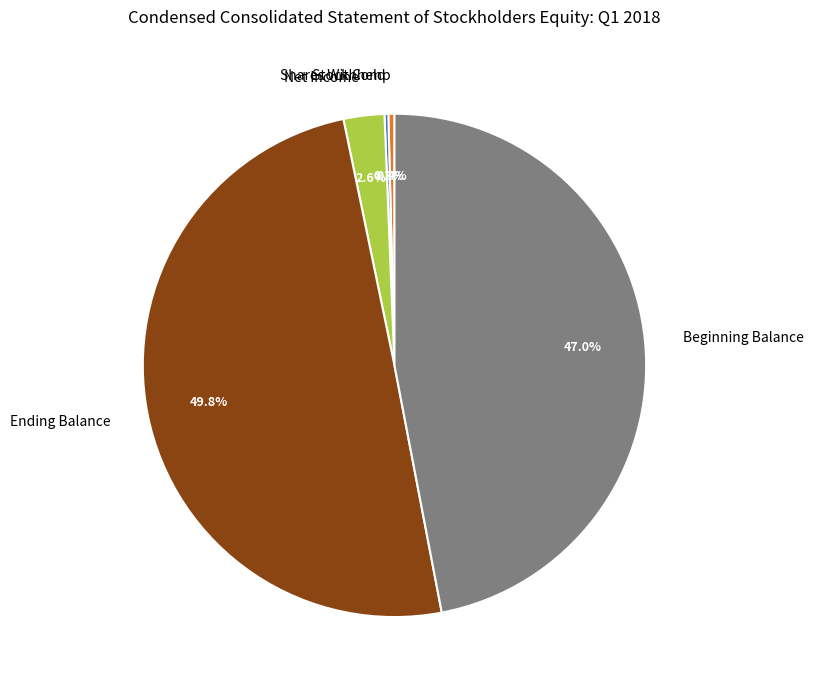

Do Net Income and Beginning Balance together represent more than half of the pie?

No